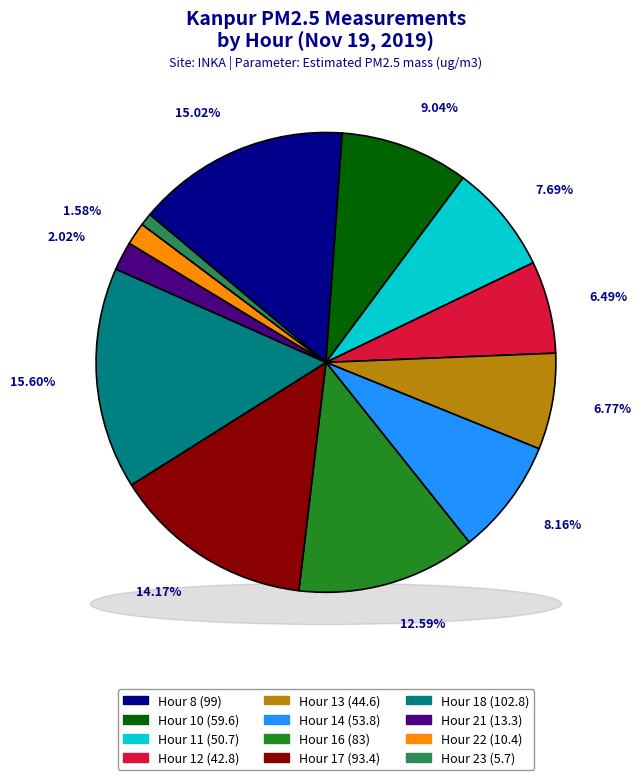

How many segments does this pie chart have?

12